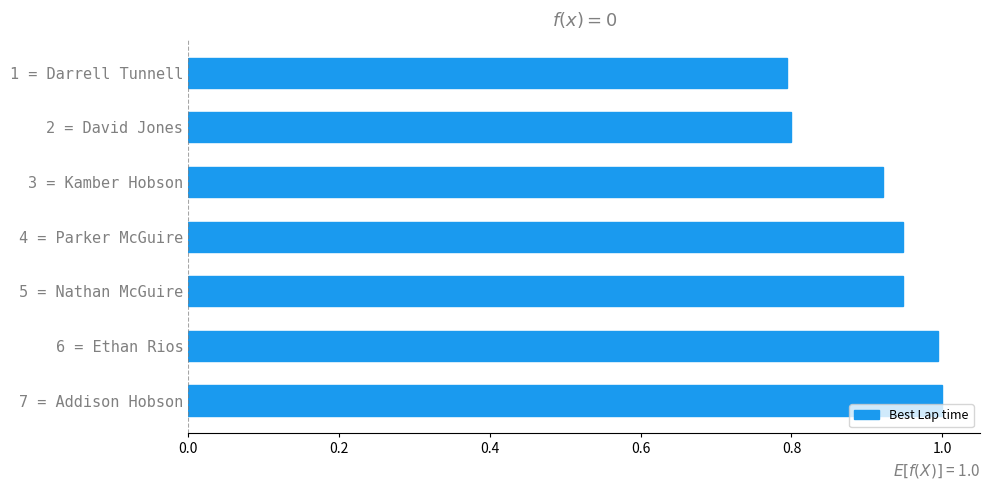

What is the maximum value shown in the chart?

1.0